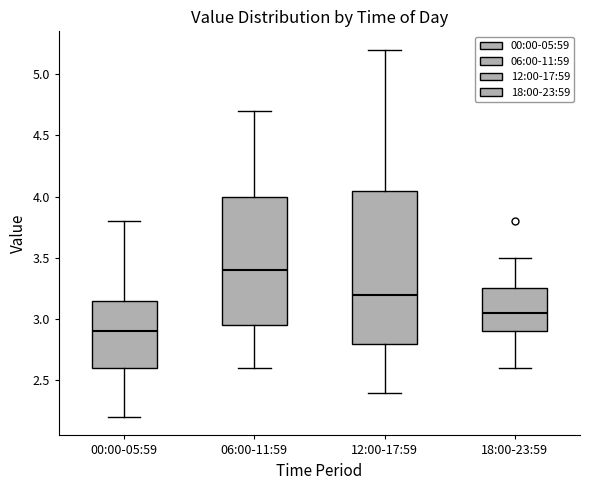

Which box has the lowest median line?

00:00-05:59